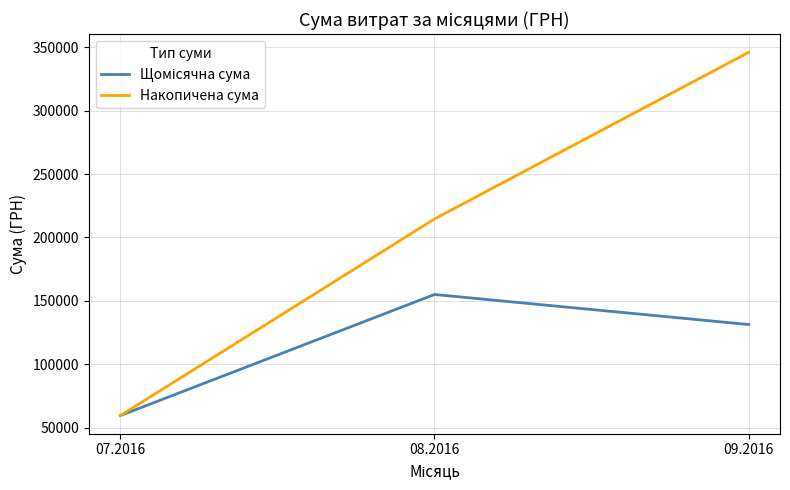

Which series has the largest range (max minus min)?

Накопичена сума